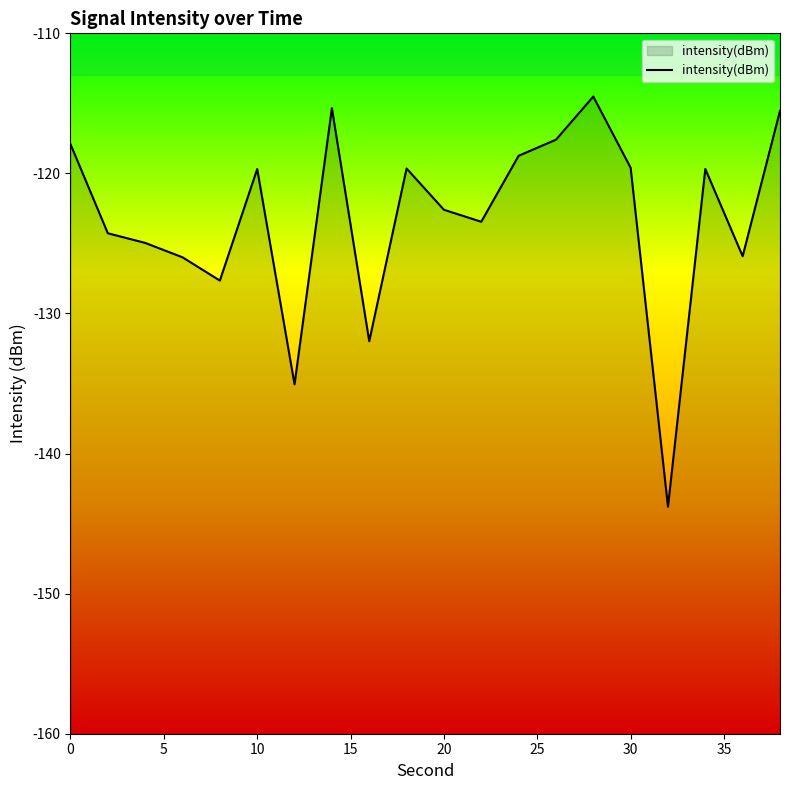

What is the average value?

-123.2